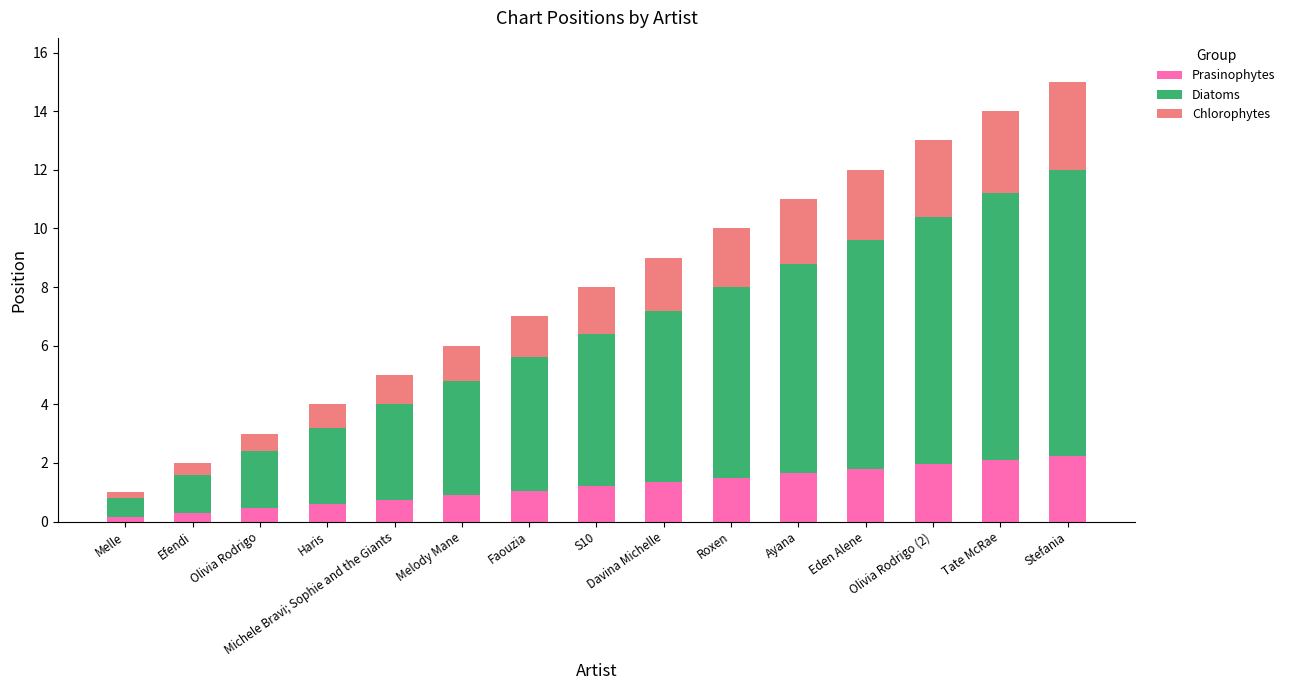

How many bars are there in total?

15